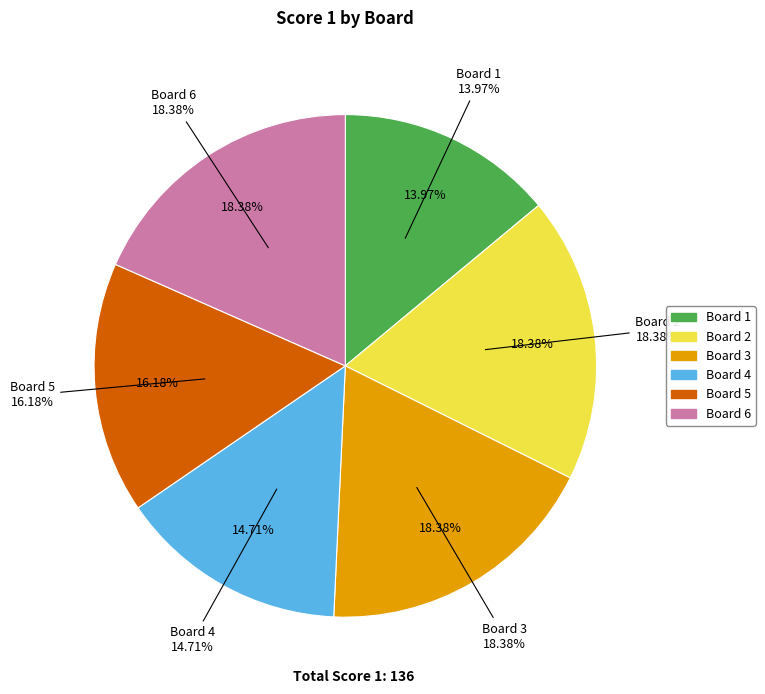

Between Board 3 and Board 6, which is larger?

Board 3